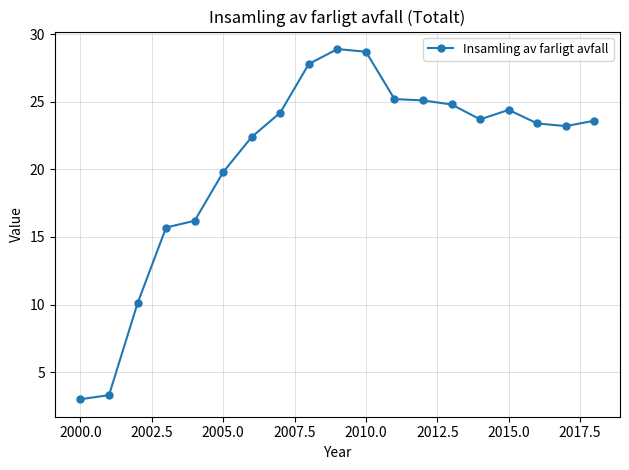

What is the value of the 1st point from the left?

3.0